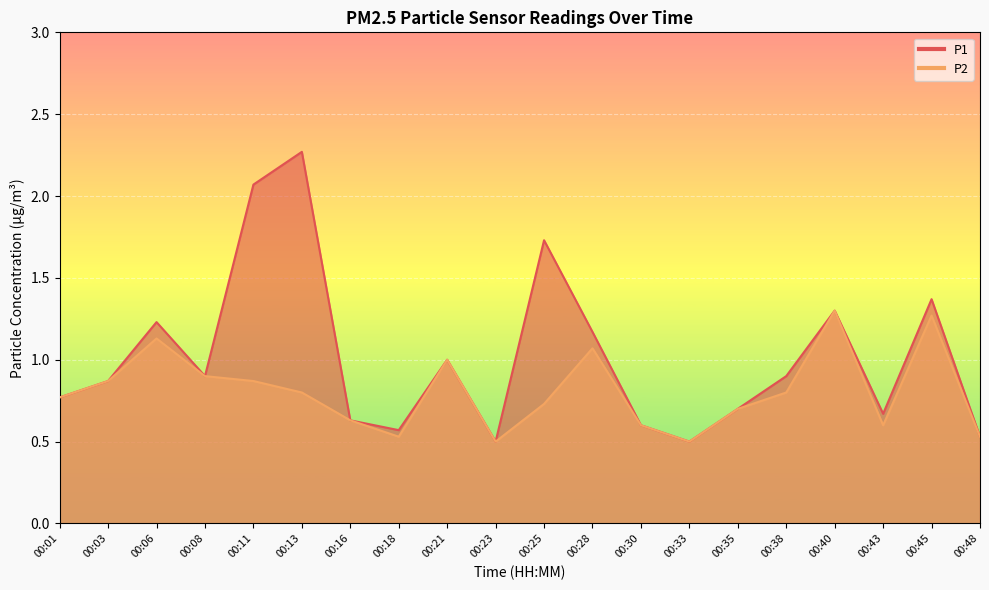

Reading right to left, list all the values displayed in this chart.

P1: 00:48=0.5	00:45=1.4	00:43=0.7	00:40=1.3	00:38=0.9	00:35=0.7	00:33=0.5	00:30=0.6	00:28=1.2	00:25=1.7	00:23=0.5	00:21=1.0	00:18=0.6	00:16=0.6	00:13=2.3	00:11=2.1	00:08=0.9	00:06=1.2	00:03=0.9	00:01=0.8
P2: 00:48=0.5	00:45=1.3	00:43=0.6	00:40=1.3	00:38=0.8	00:35=0.7	00:33=0.5	00:30=0.6	00:28=1.1	00:25=0.7	00:23=0.5	00:21=1.0	00:18=0.5	00:16=0.6	00:13=0.8	00:11=0.9	00:08=0.9	00:06=1.1	00:03=0.9	00:01=0.8